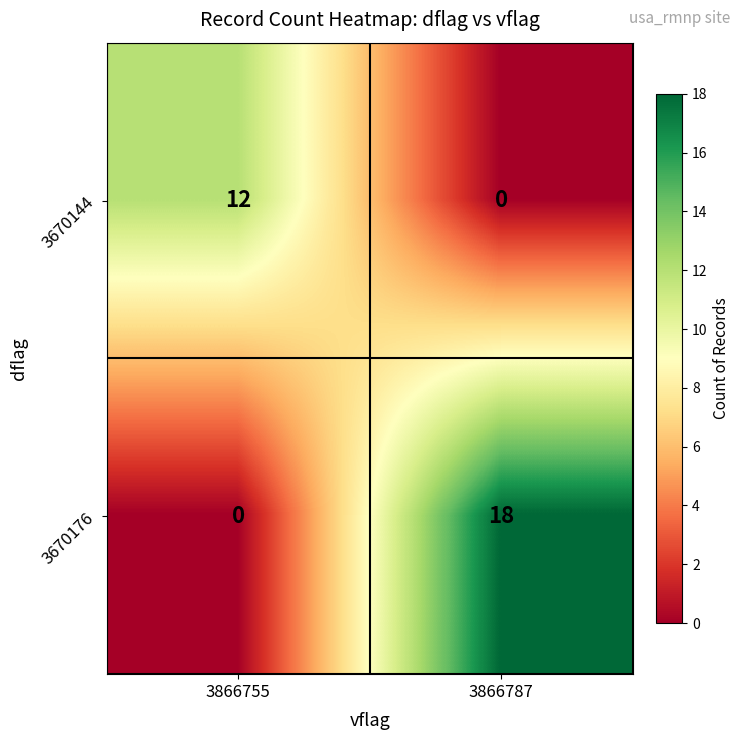

Reading right to left, what are all the values shown in this chart?

3670144: 0	12
3670176: 18	0